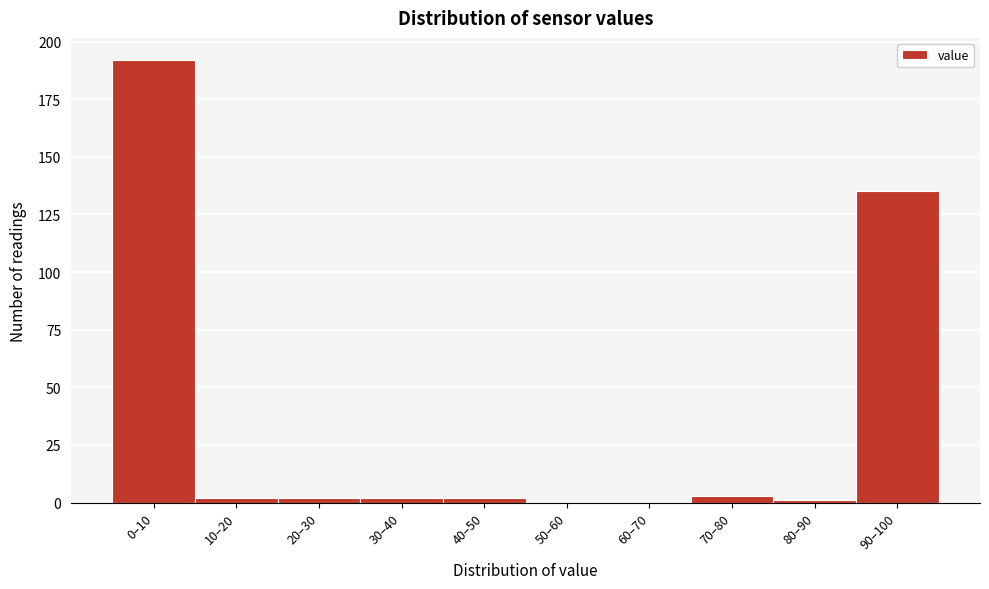

Reading right to left, transcribe all the data shown in this chart.

90–100=135	80–90=1	70–80=3	60–70=0	50–60=0	40–50=2	30–40=2	20–30=2	10–20=2	0–10=192